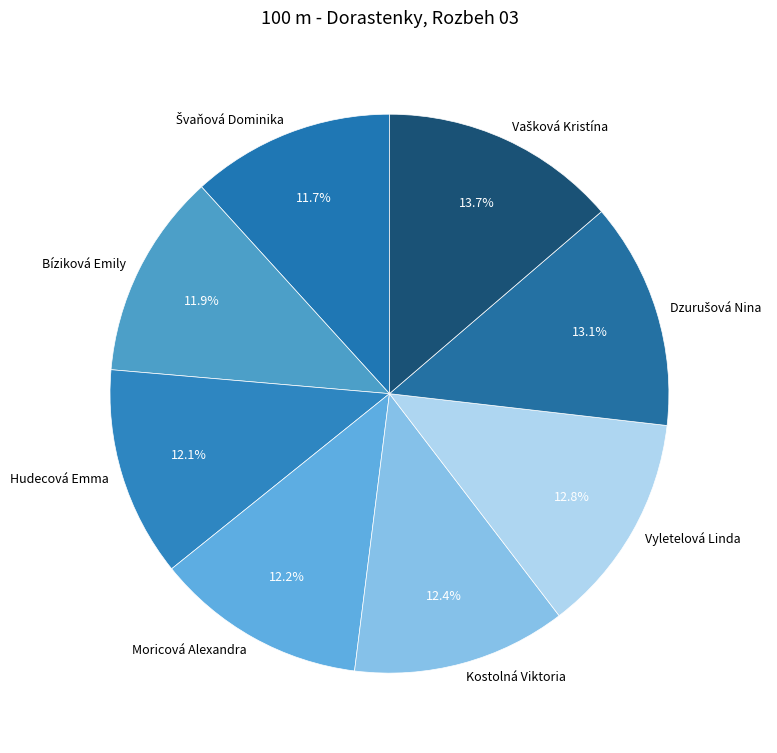

Combined, do Hudecová Emma and Moricová Alexandra account for over 50%?

No